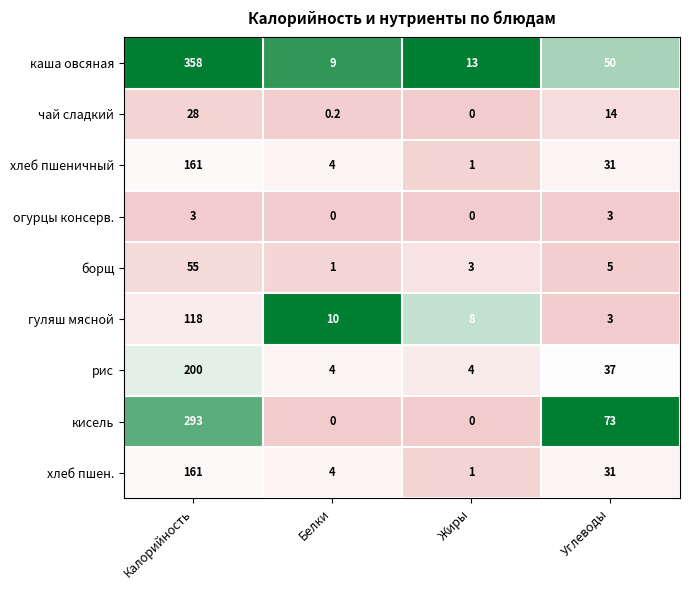

What is the minimum value for борщ?

1.0